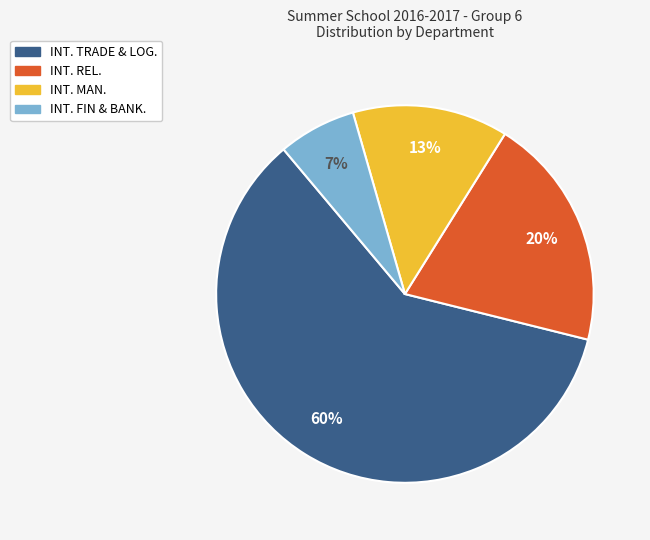

True or false: INT. TRADE & LOG. accounts for 46% of the total.

False